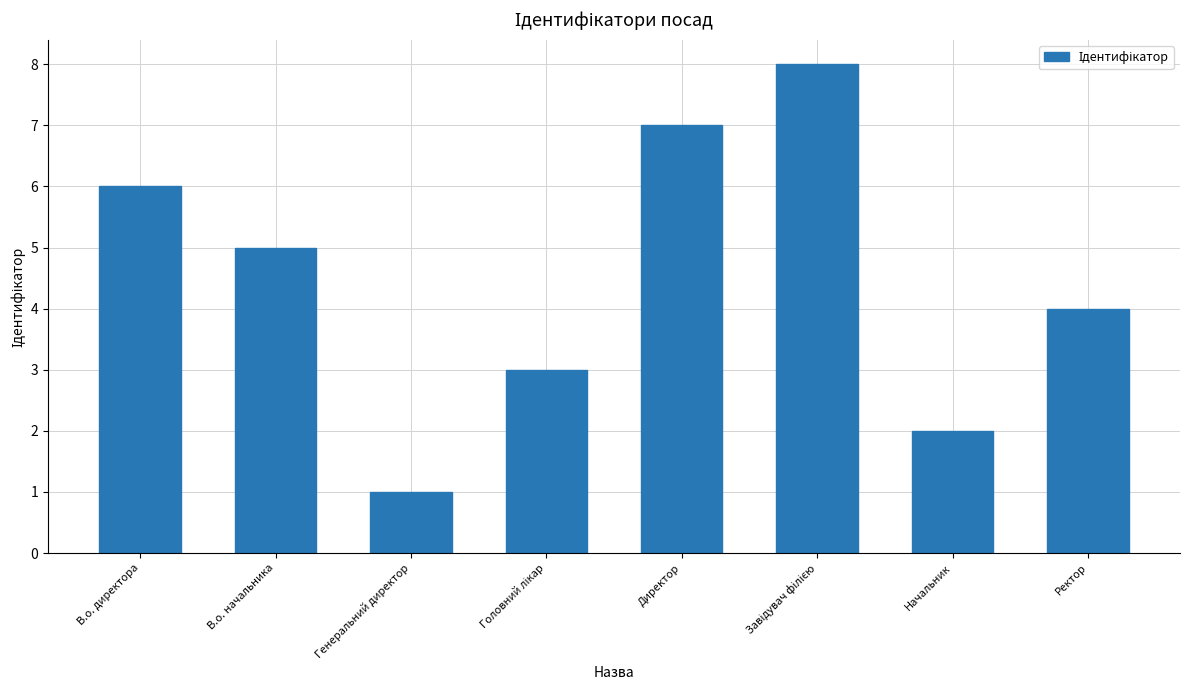

What value does the data have at Генеральний директор?

1